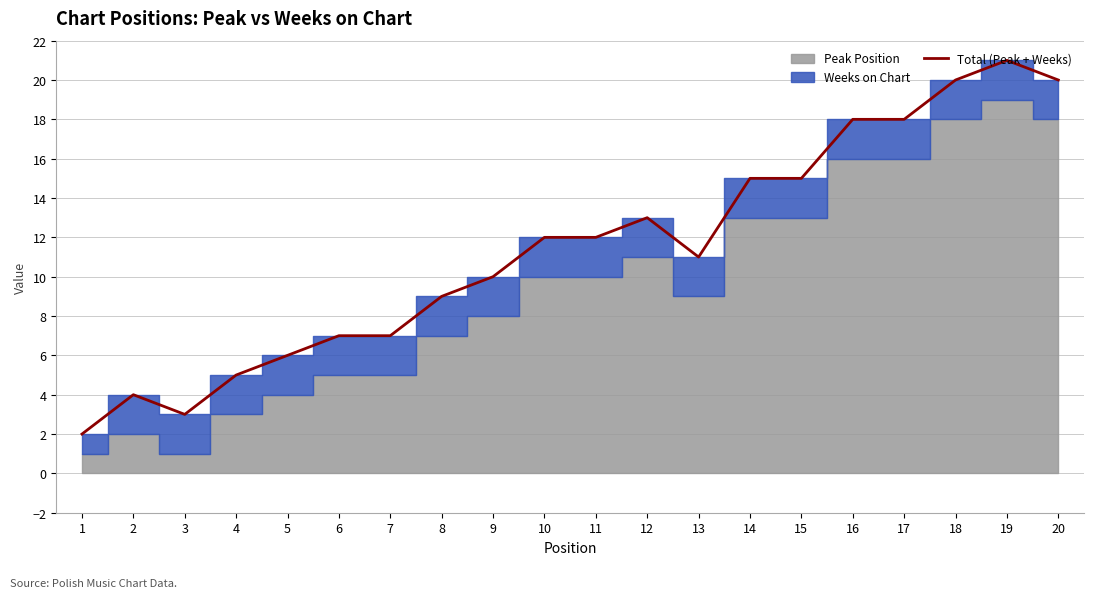

Is it true that the value at 13 is 19?

False